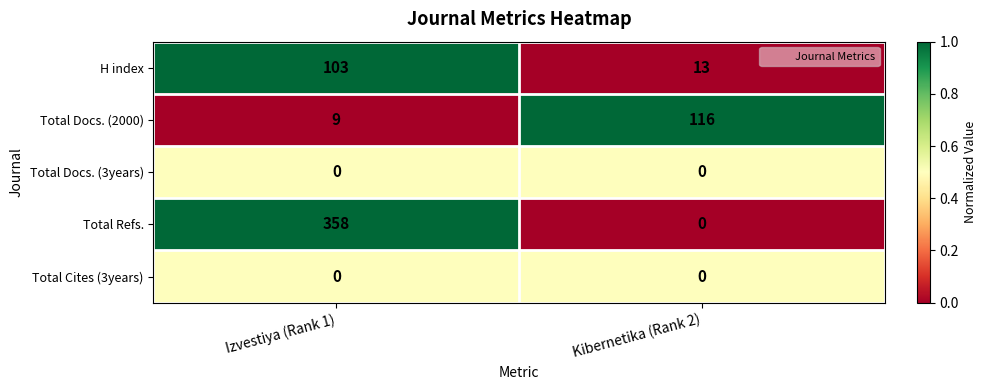

How many categories are shown in the chart?

2